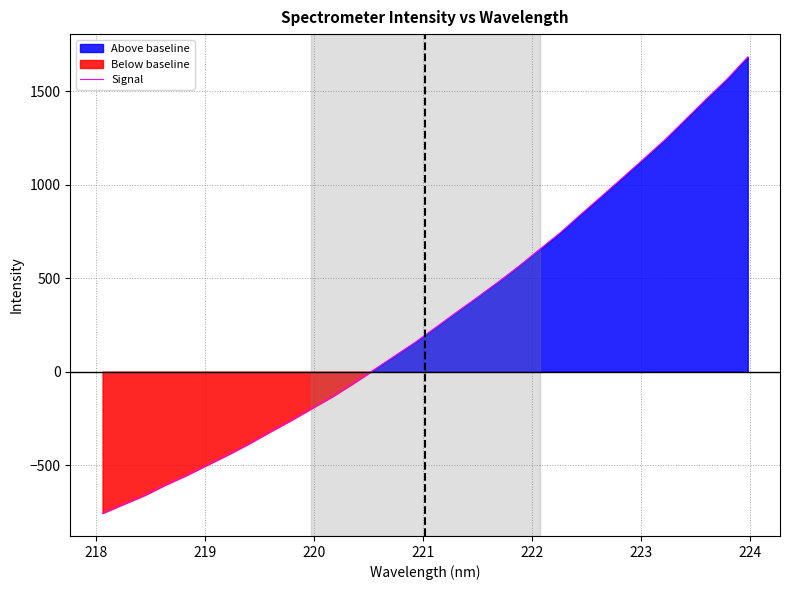

How many values exceed 236?

16